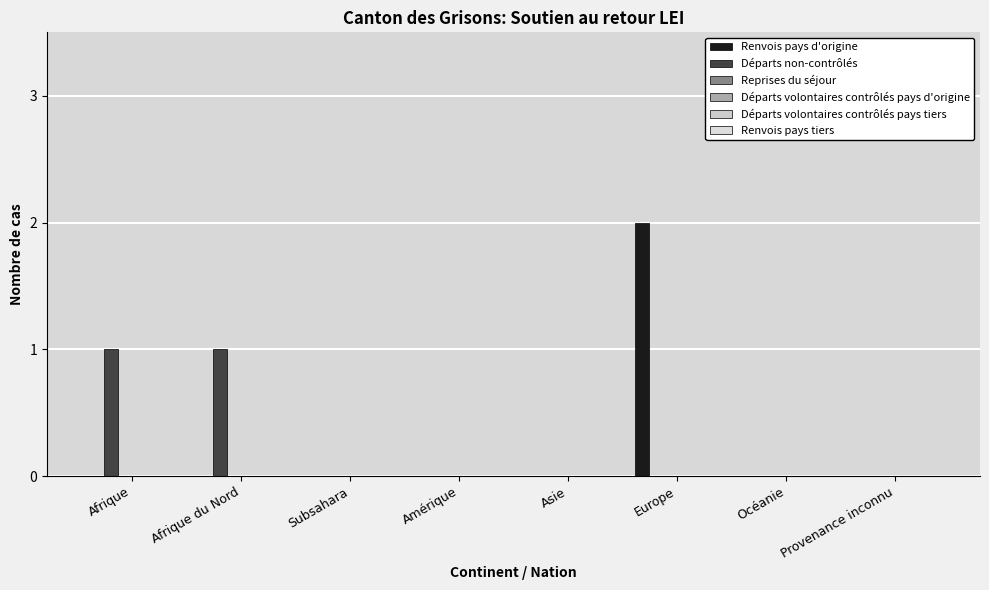

How many categories are shown in the chart?

8